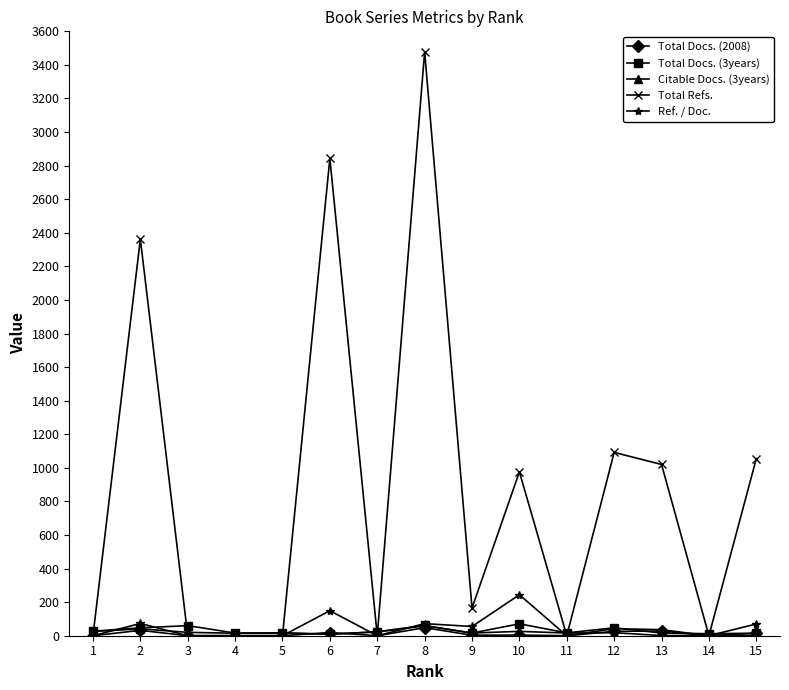

How many values in the Total Docs. (3years) series are below 17?

6